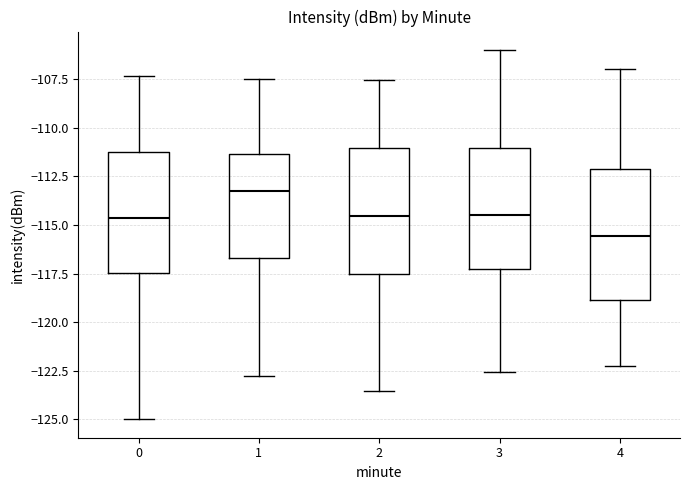

Which box's median line is the highest?

1